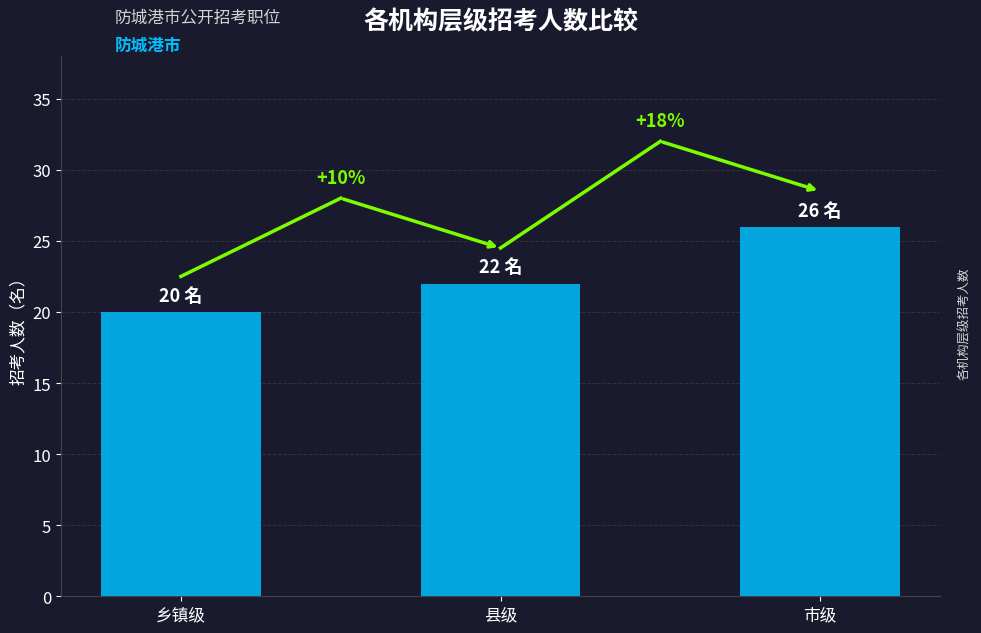

How many bars are there in total?

3